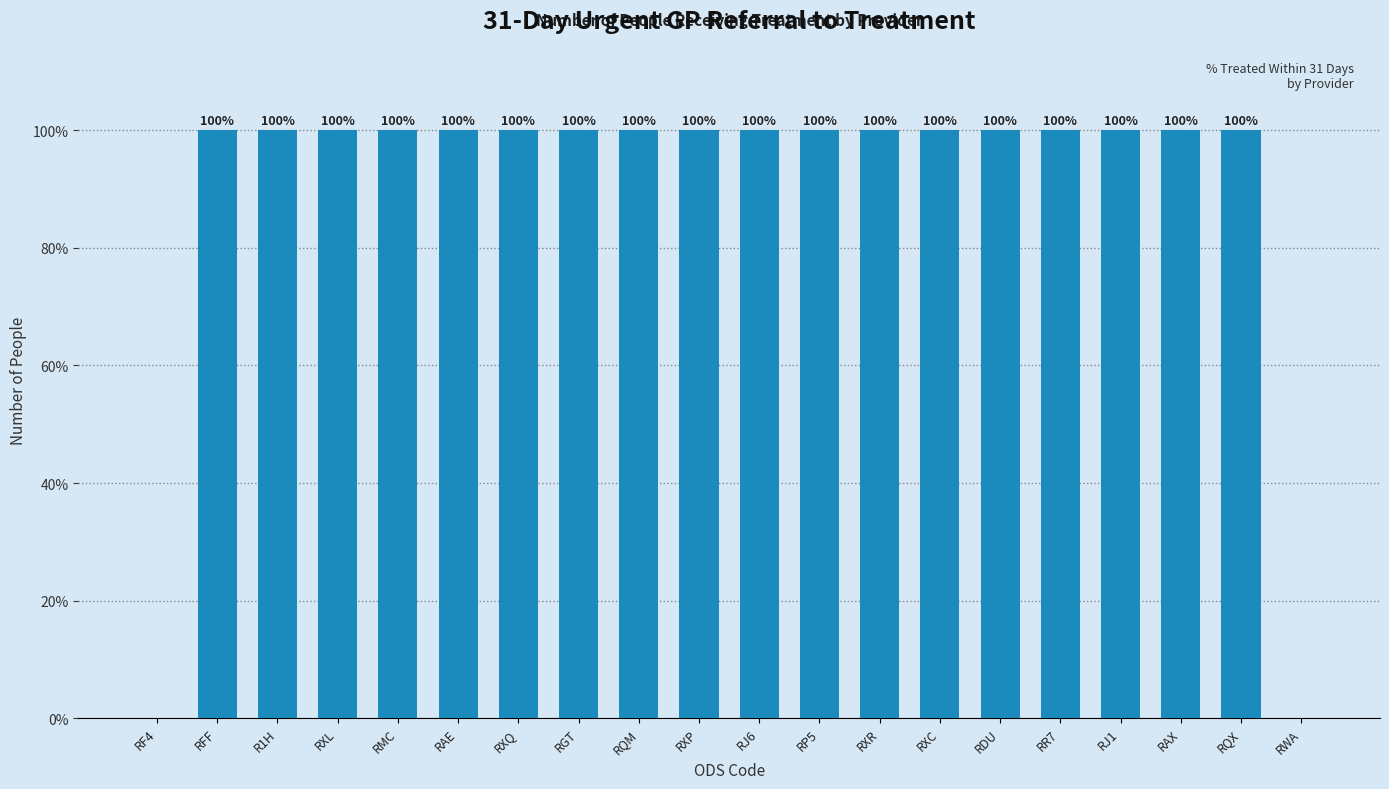

What is the maximum value shown in the chart?

100